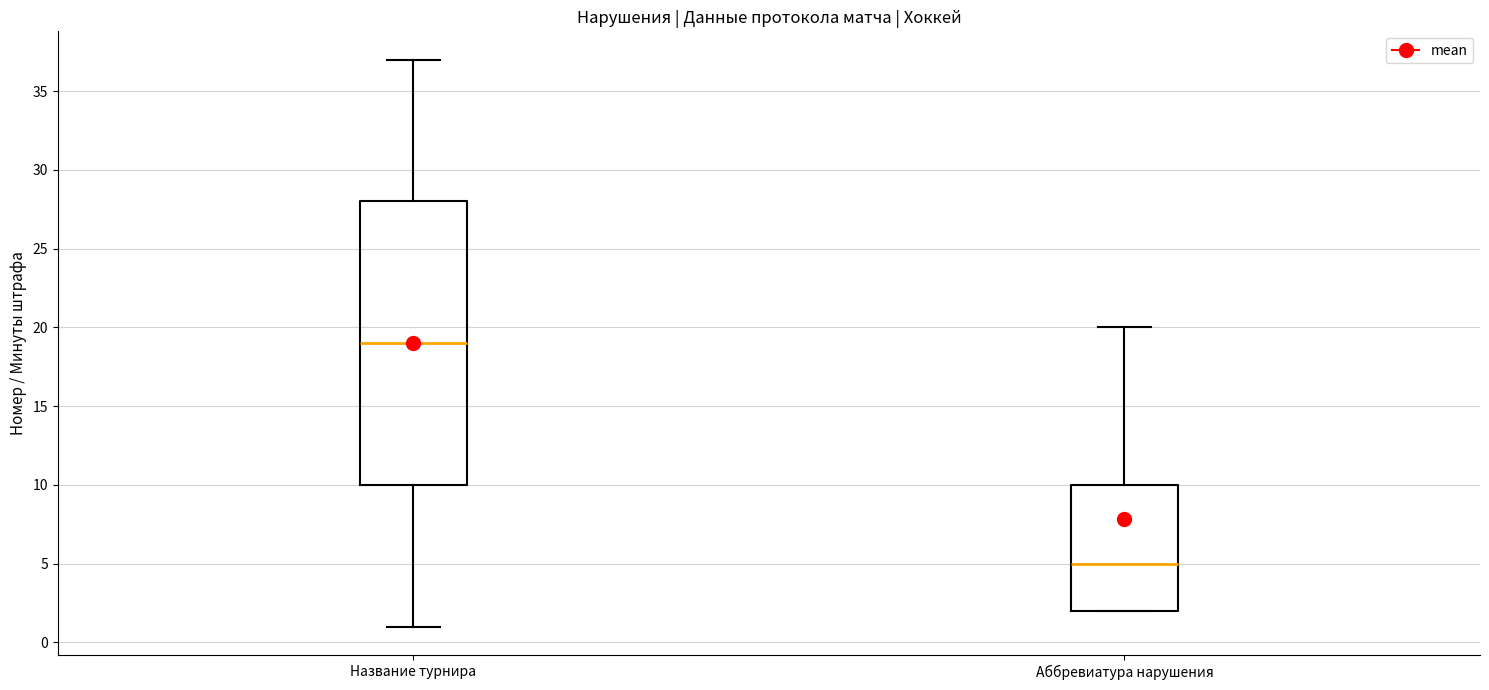

Which box has the lowest median line?

Аббревиатура нарушения